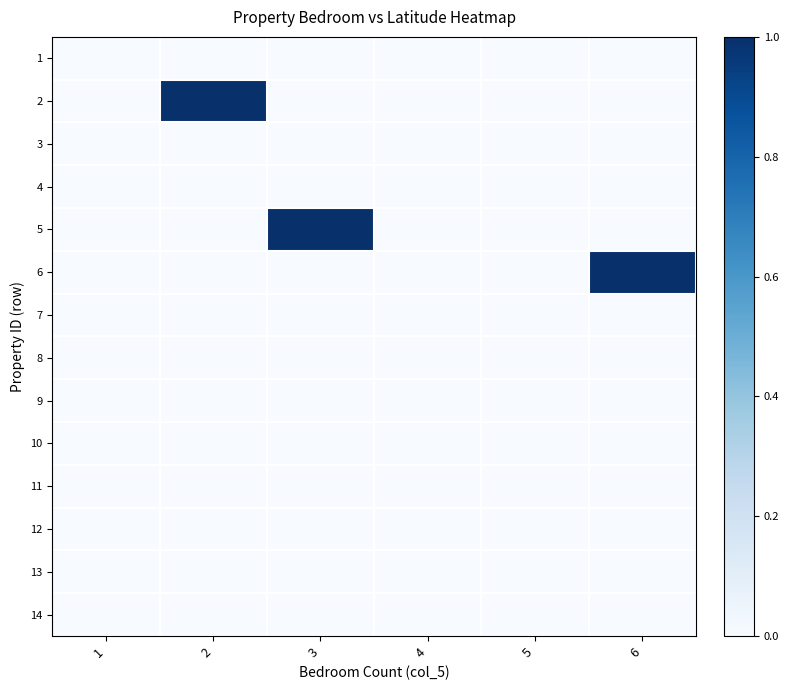

Reading left to right, extract all data points from this chart.

1: 1=0	2=0	3=0	4=0	5=0	6=0
2: 1=0	2=1	3=0	4=0	5=0	6=0
3: 1=0	2=0	3=0	4=0	5=0	6=0
4: 1=0	2=0	3=0	4=0	5=0	6=0
5: 1=0	2=0	3=1	4=0	5=0	6=0
6: 1=0	2=0	3=0	4=0	5=0	6=1
7: 1=0	2=0	3=0	4=0	5=0	6=0
8: 1=0	2=0	3=0	4=0	5=0	6=0
9: 1=0	2=0	3=0	4=0	5=0	6=0
10: 1=0	2=0	3=0	4=0	5=0	6=0
11: 1=0	2=0	3=0	4=0	5=0	6=0
12: 1=0	2=0	3=0	4=0	5=0	6=0
13: 1=0	2=0	3=0	4=0	5=0	6=0
14: 1=0	2=0	3=0	4=0	5=0	6=0